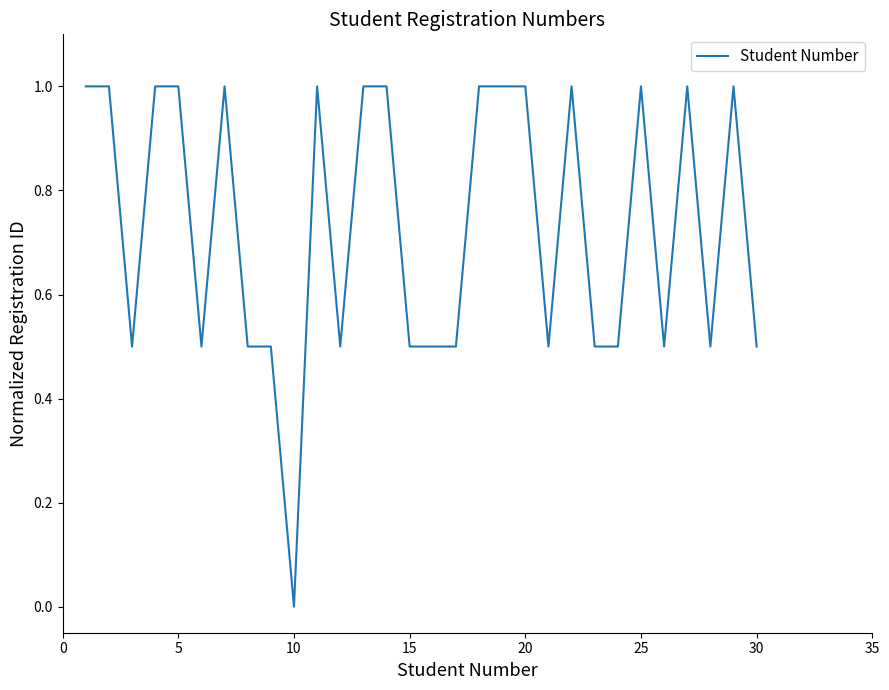

How many values exceed 0?

29